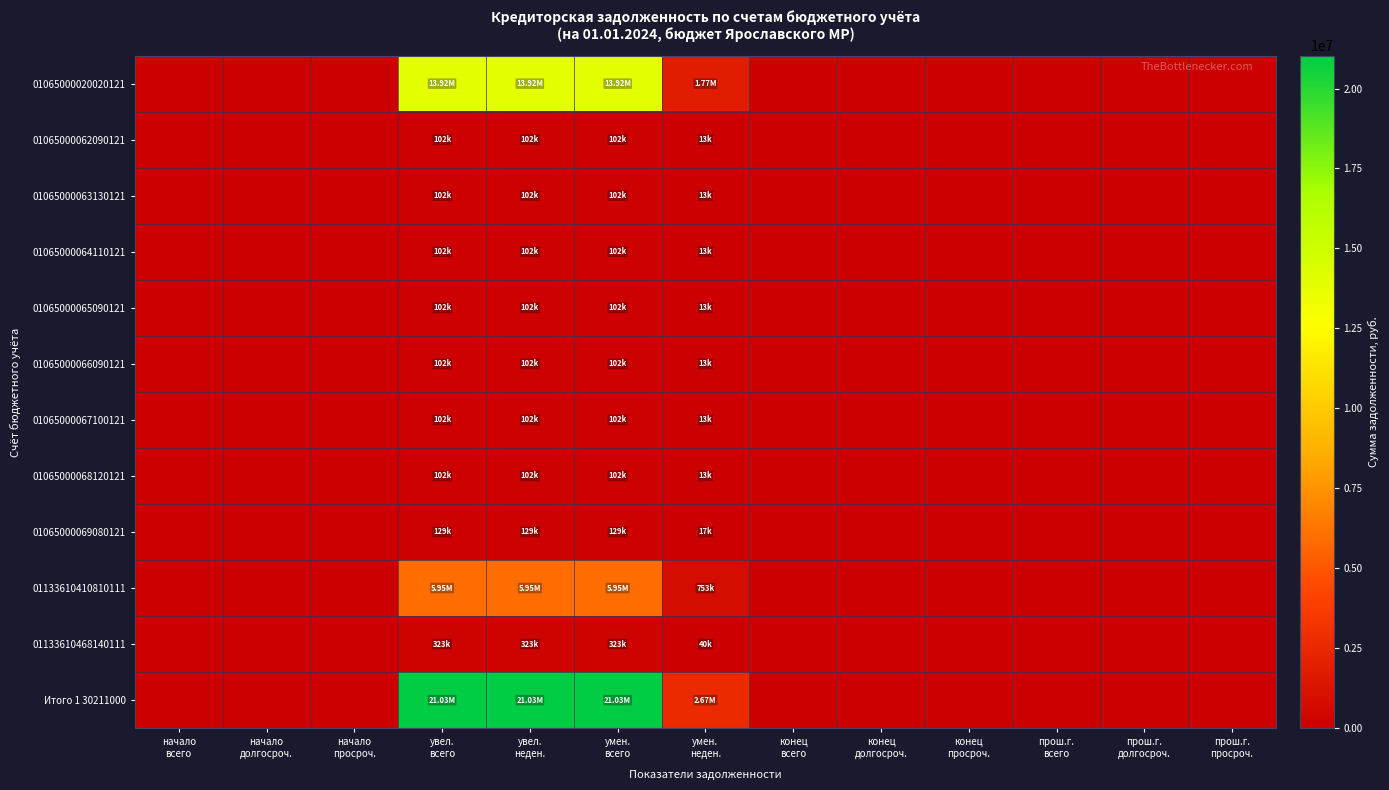

Rank the series at начало всего from lowest to highest value.

01065000020020121, 01065000062090121, 01065000063130121, 01065000064110121, 01065000065090121, 01065000066090121, 01065000067100121, 01065000068120121, 01065000069080121, 01133610410810111, 01133610468140111, Итого 1 30211000